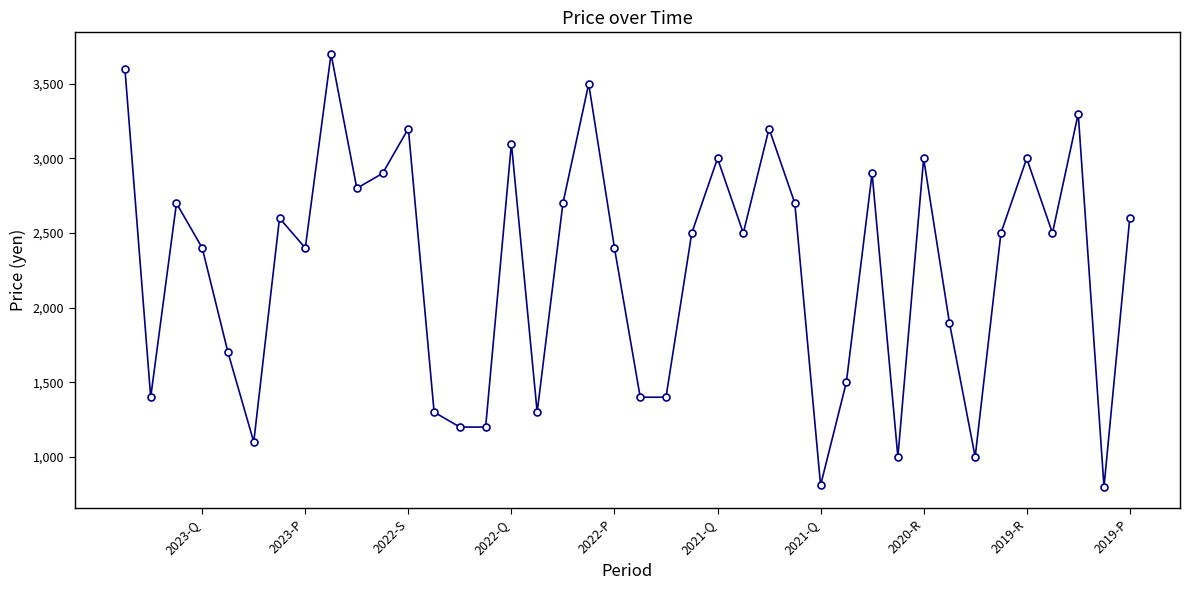

How many categories are shown in the chart?

40